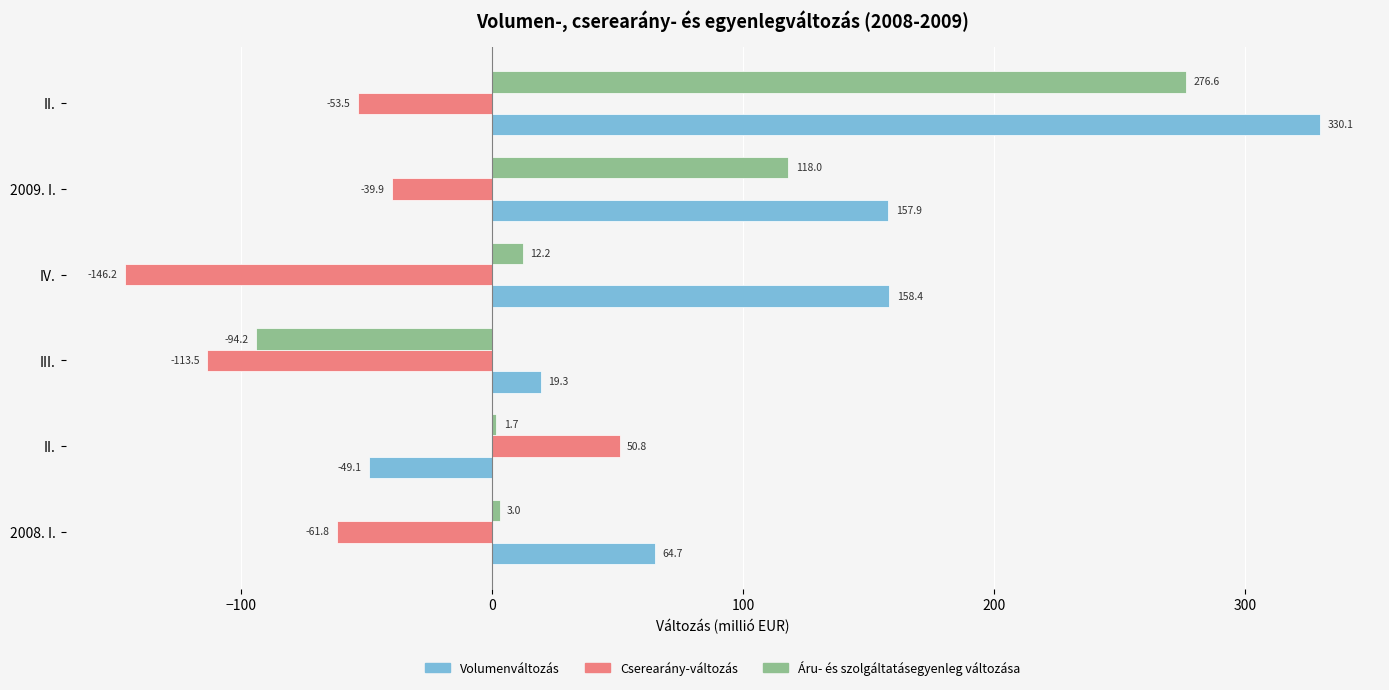

How many data points in Áru- és szolgáltatásegyenleg változása are above 12?

3